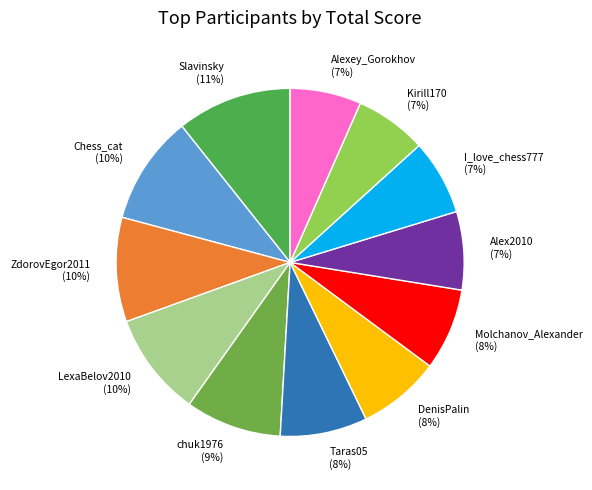

How many slices are in this pie chart?

12